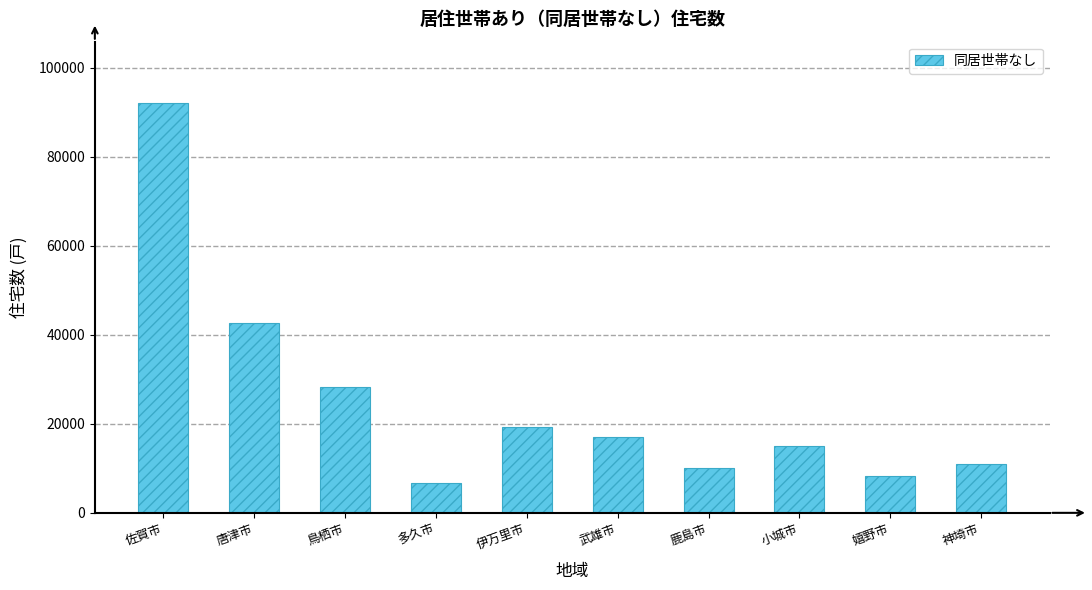

At which label is the value closest to 49385?

唐津市